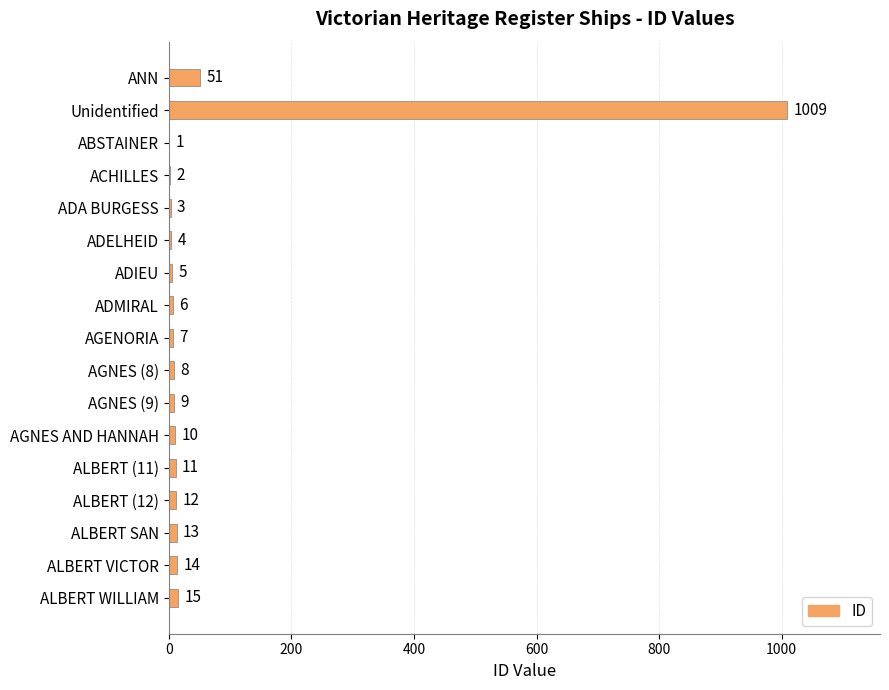

The chart shows a value of 1009 at Unidentified. True or false?

True